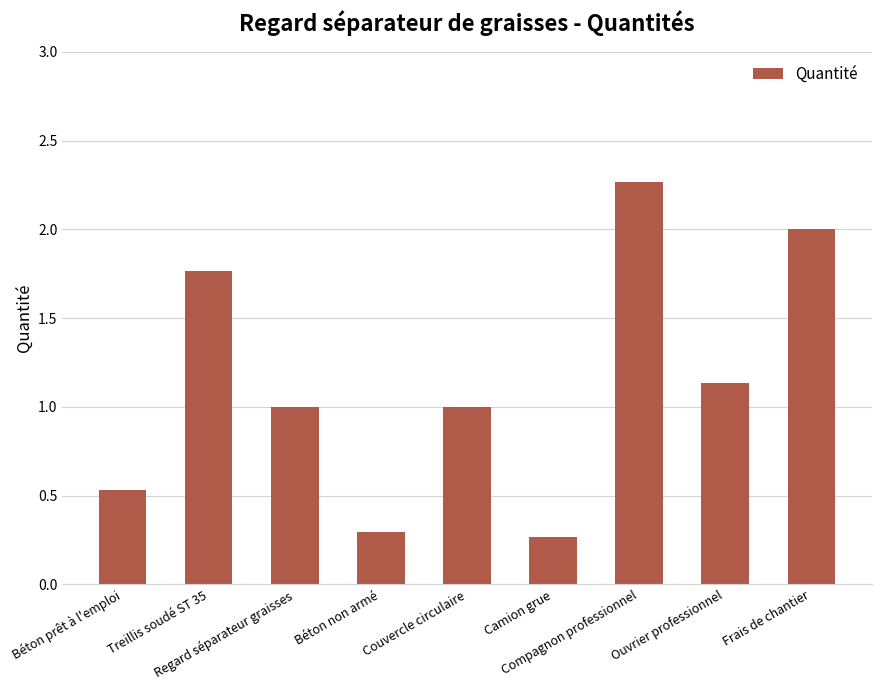

What is the sum of all values?

10.3